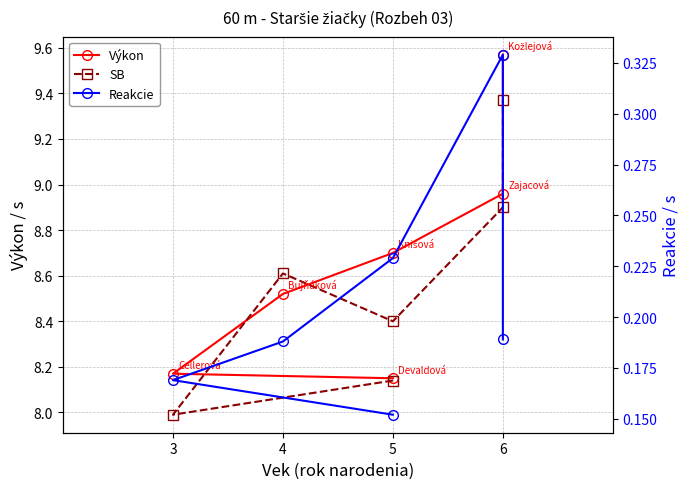

What are all the series names shown in the legend?

Výkon, SB, Reakcie